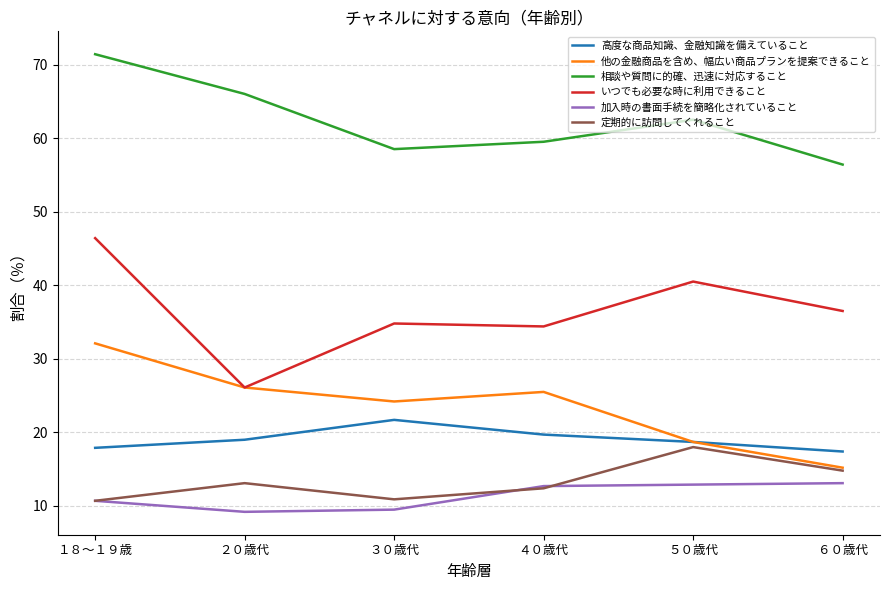

The 他の金融商品を含め、幅広い商品プランを提案できること series shows 32.1 at １８～１９歳. True or false?

True